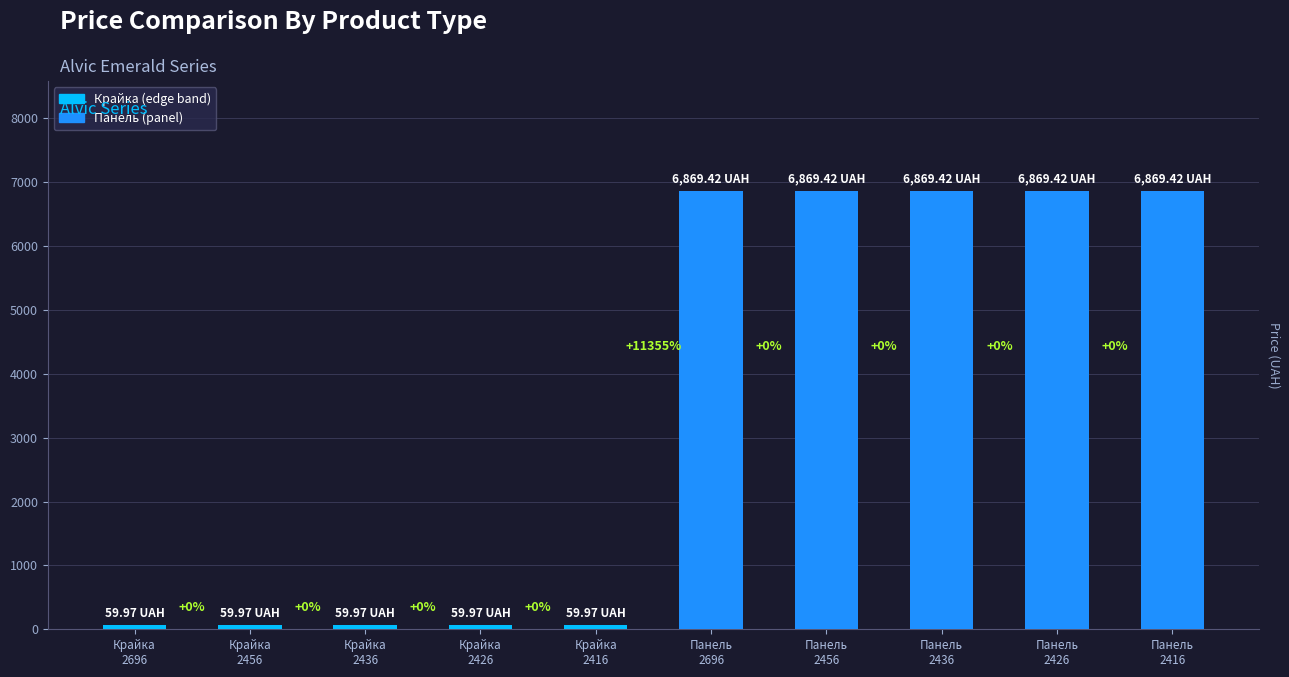

The value at Крайка
2426 is 60.0. True or false?

True